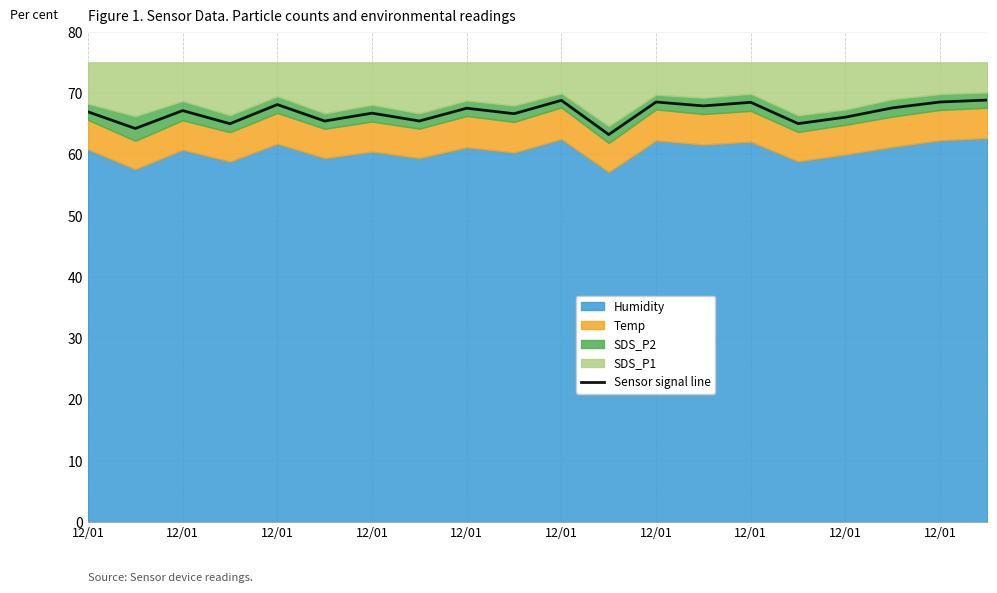

Where does the data first go above 67?

12/01